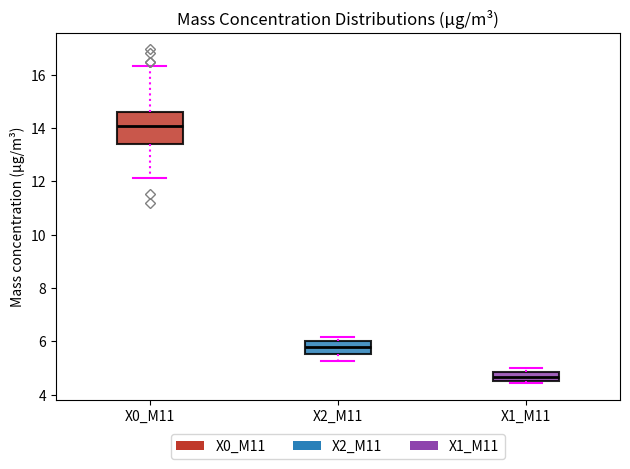

Reading left to right, read every box against the y-axis: the position of its median line, the range the box covers, and the ends of its whiskers. The values are not printed on the chart, so give them approximately, as read against the axis.

X0_M11: median 14.0, box 13.4 to 14.6, whiskers 12.2 to 16.4
X2_M11: median 5.8, box 5.6 to 6.0, whiskers 5.2 to 6.2
X1_M11: median 4.6 (inside the box), box 4.6 to 4.8, whiskers 4.4 to 5.0